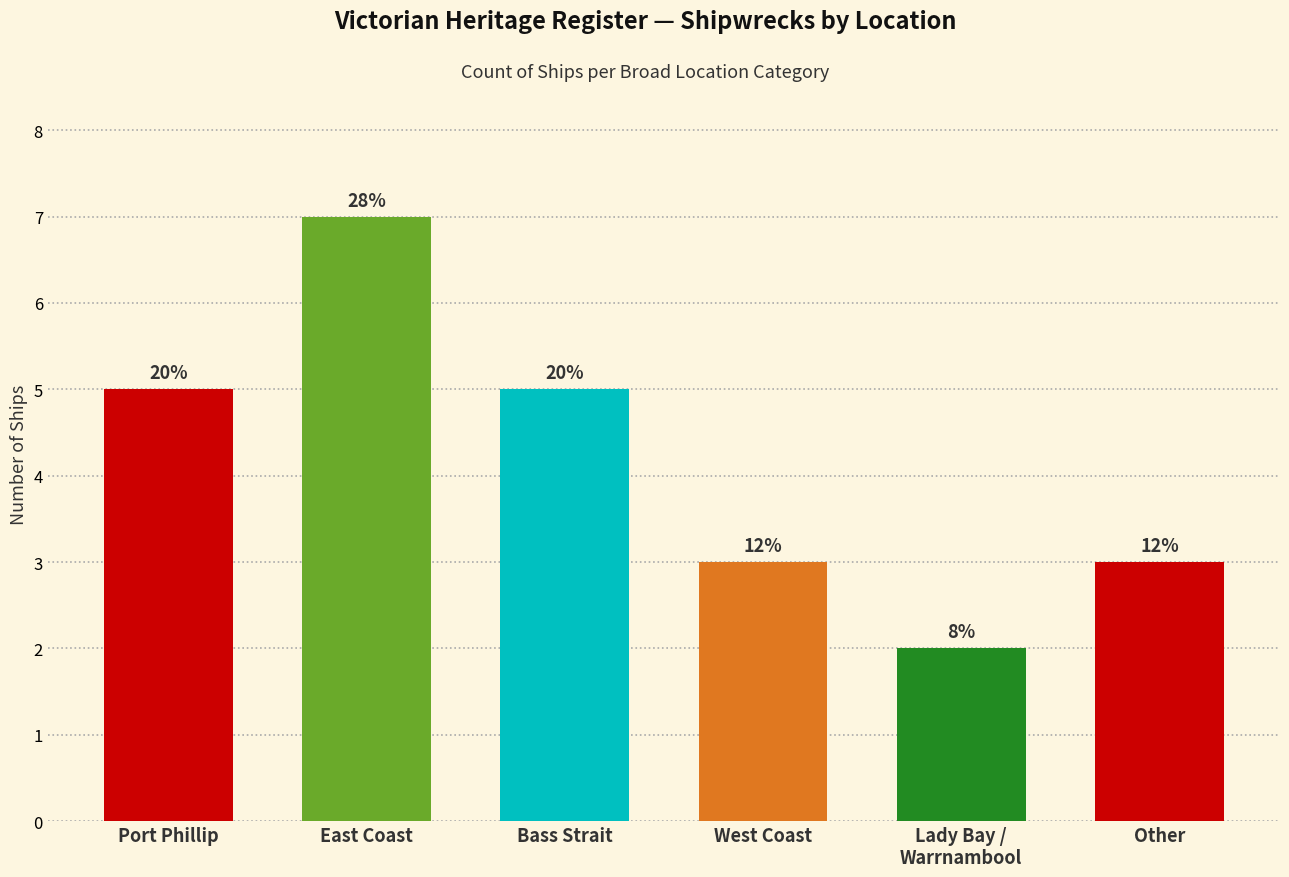

Reading left to right, transcribe all the data shown in this chart.

5	7	5	3	2	3